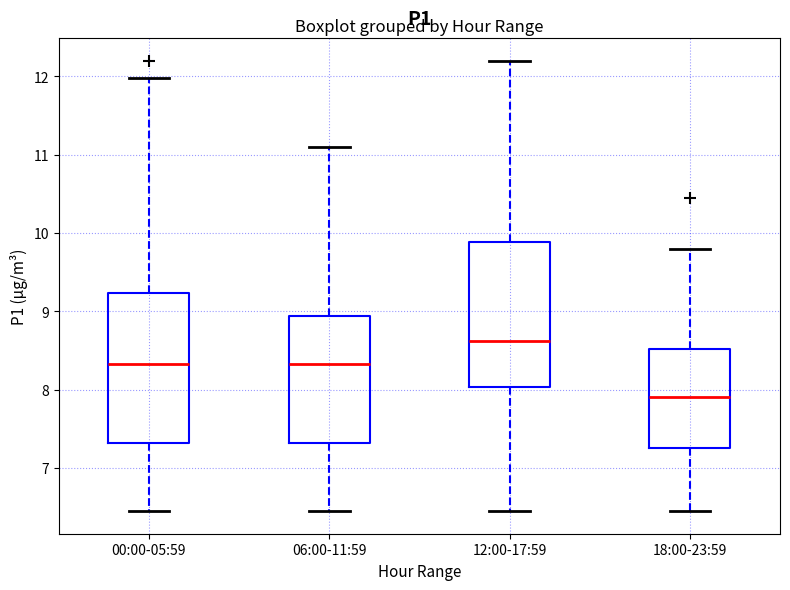

Reading left to right, read every box against the y-axis: the position of its median line, the range the box covers, and the ends of its whiskers. The values are not printed on the chart, so give them approximately, as read against the axis.

00:00-05:59: median 8.3, box 7.3 to 9.2, whiskers 6.5 to 12.0
06:00-11:59: median 8.3, box 7.3 to 8.9, whiskers 6.5 to 11.1
12:00-17:59: median 8.6, box 8.0 to 9.9, whiskers 6.5 to 12.2
18:00-23:59: median 7.9, box 7.3 to 8.5, whiskers 6.5 to 9.8